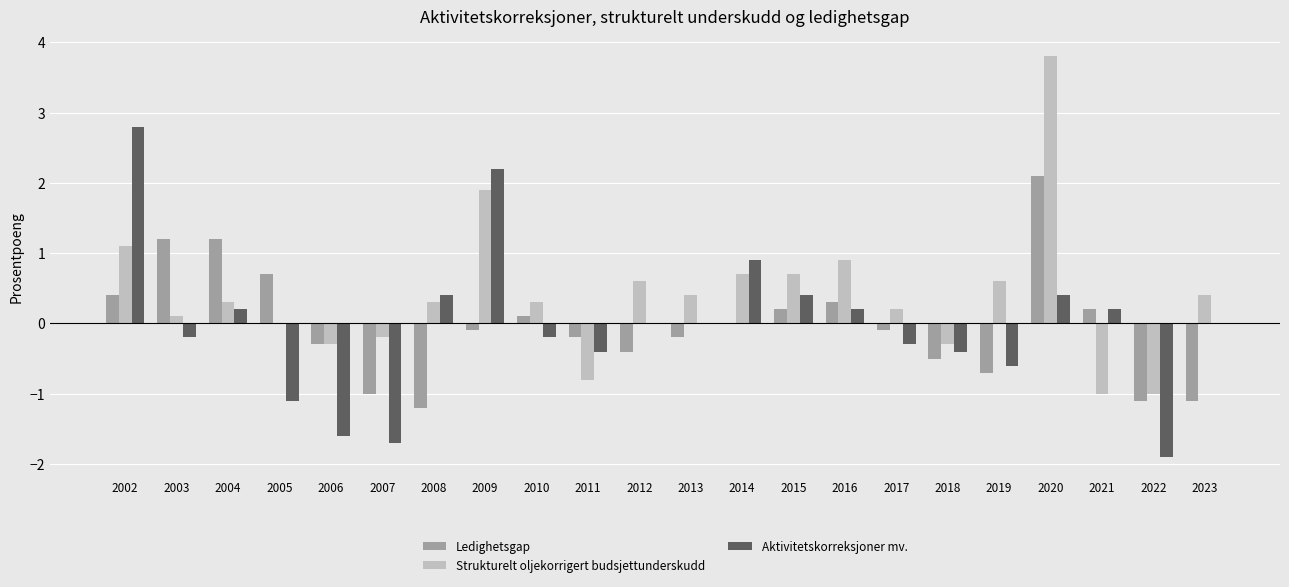

The value of Ledighetsgap at 2009 is -0.1. True or false?

True